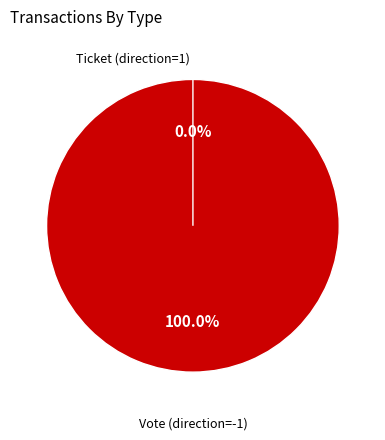

Which slice is the smallest?

Ticket (direction=1)